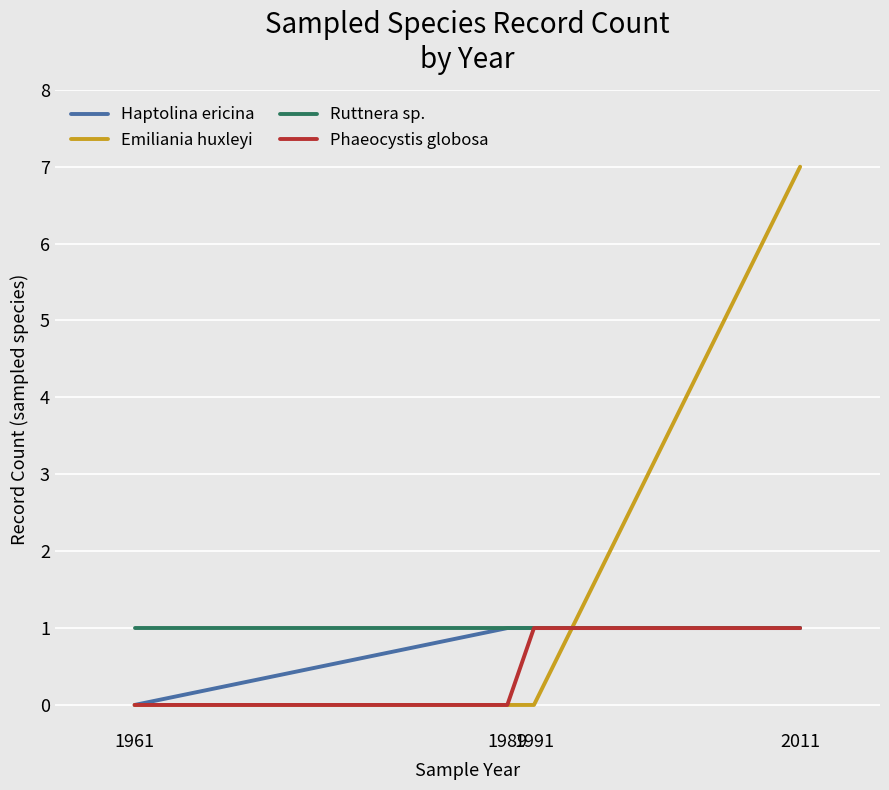

Which series has the largest range (max minus min)?

Emiliania huxleyi